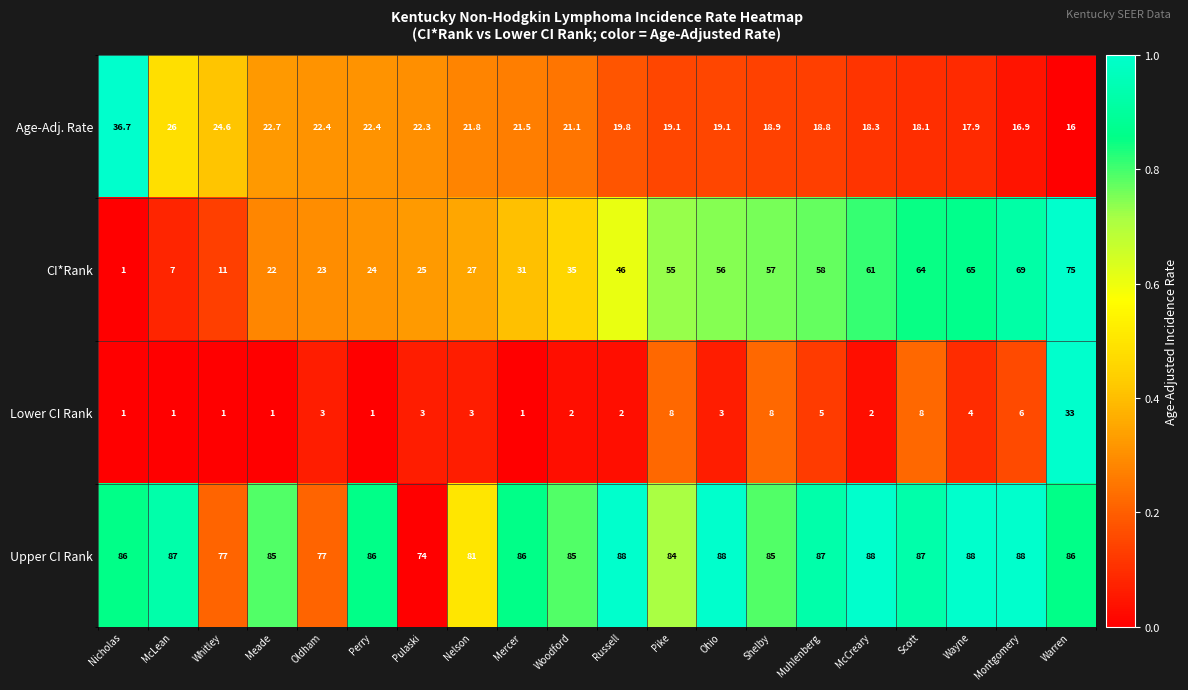

What is the smallest value displayed?

1.0